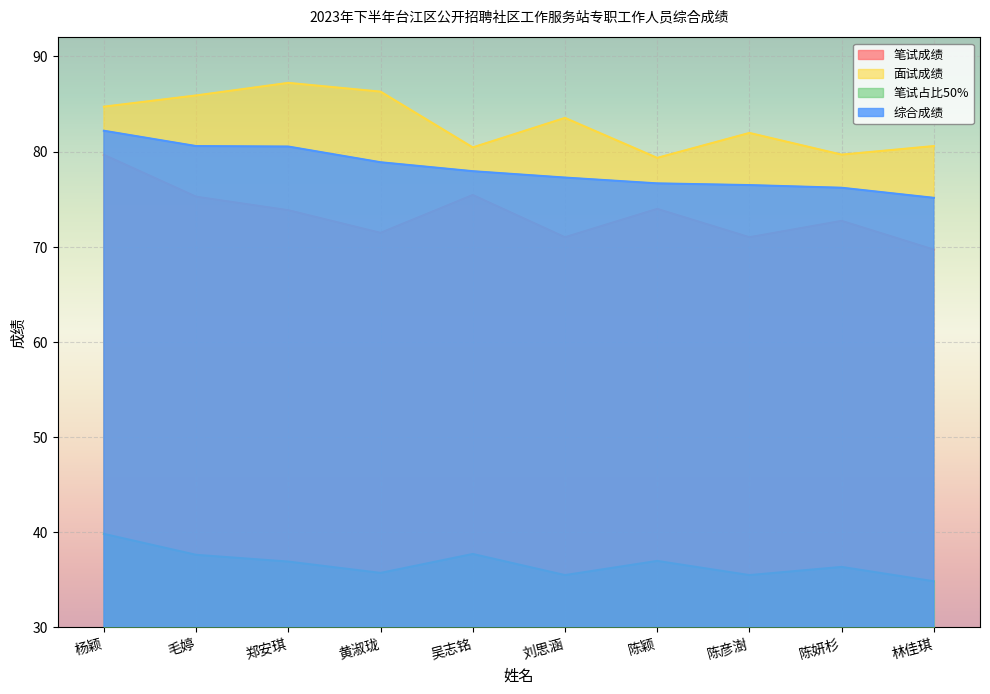

What is the label of the 7th point from the left?

陈颖